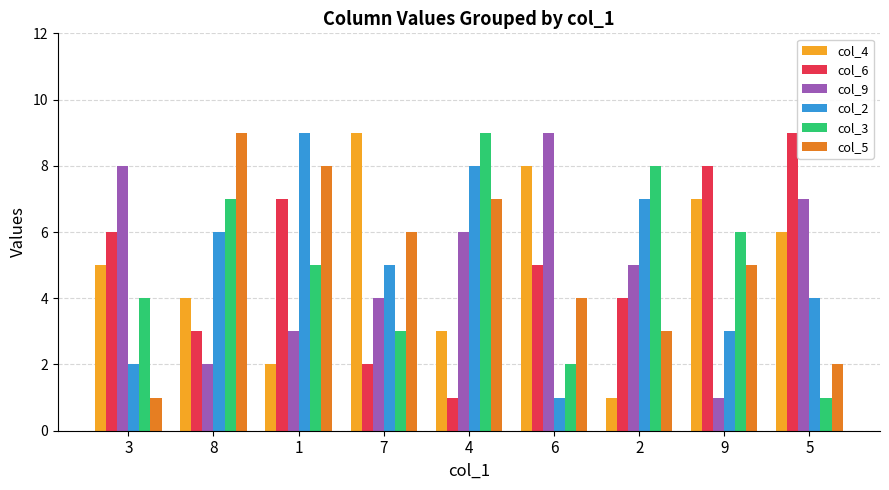

Reading left to right, what are all the values shown in this chart?

col_4: 3=5	8=4	1=2	7=9	4=3	6=8	2=1	9=7	5=6
col_6: 3=6	8=3	1=7	7=2	4=1	6=5	2=4	9=8	5=9
col_9: 3=8	8=2	1=3	7=4	4=6	6=9	2=5	9=1	5=7
col_2: 3=2	8=6	1=9	7=5	4=8	6=1	2=7	9=3	5=4
col_3: 3=4	8=7	1=5	7=3	4=9	6=2	2=8	9=6	5=1
col_5: 3=1	8=9	1=8	7=6	4=7	6=4	2=3	9=5	5=2